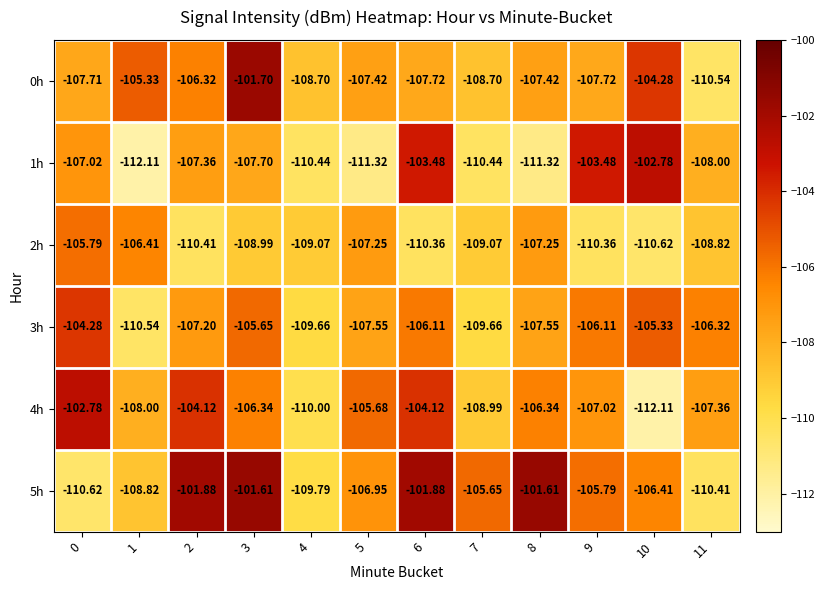

Is the value of 5h at 7 greater than the value of 2h at 9?

Yes